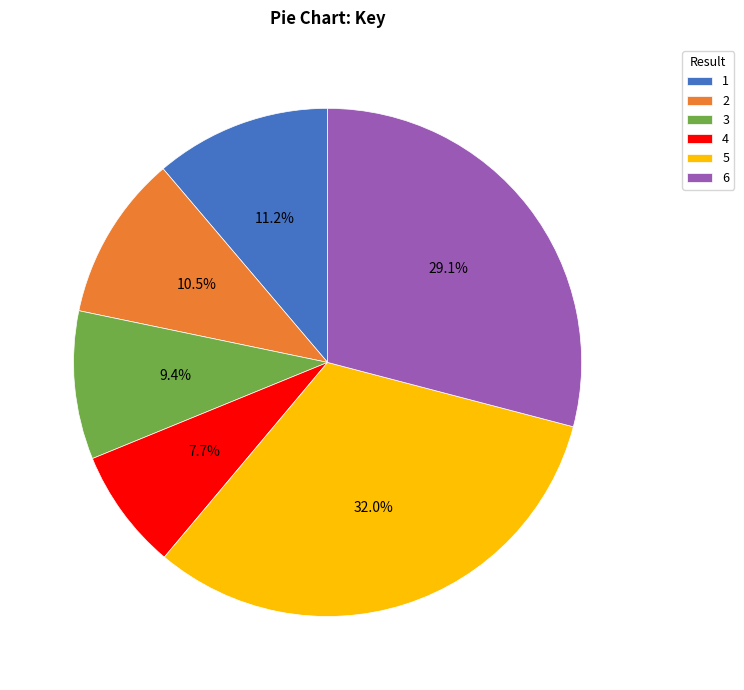

To the nearest percent, what is the difference between the largest and smallest slice percentages?

24%